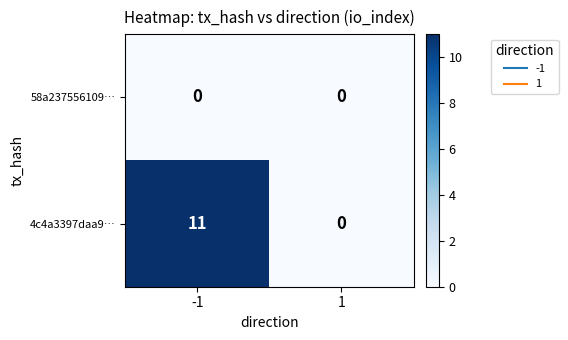

Rank the series by their average value, from highest to lowest.

4c4a3397daa9…, 58a237556109…